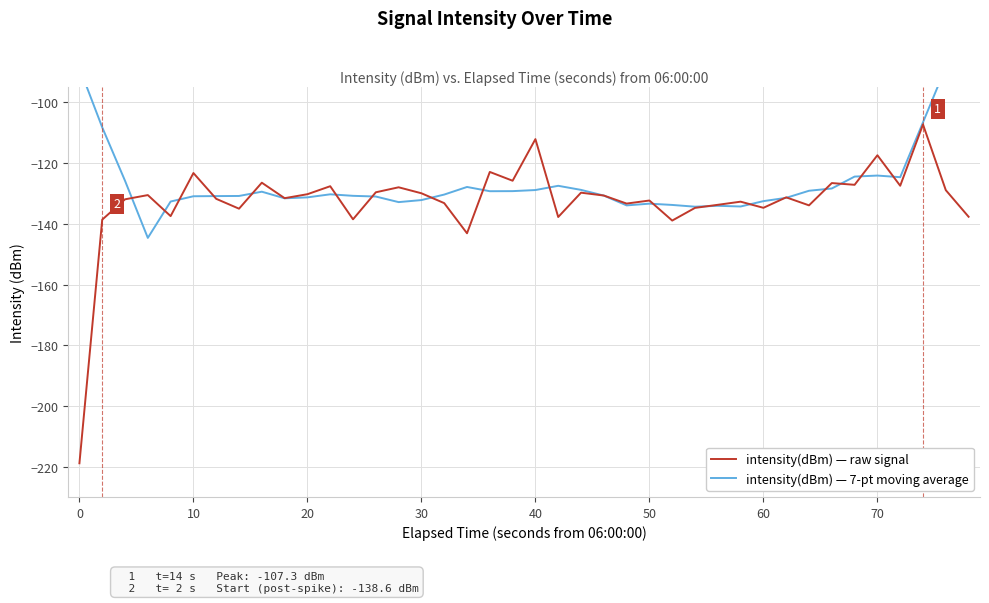

The intensity(dBm) — raw signal series shows -117.4 at 70. True or false?

True